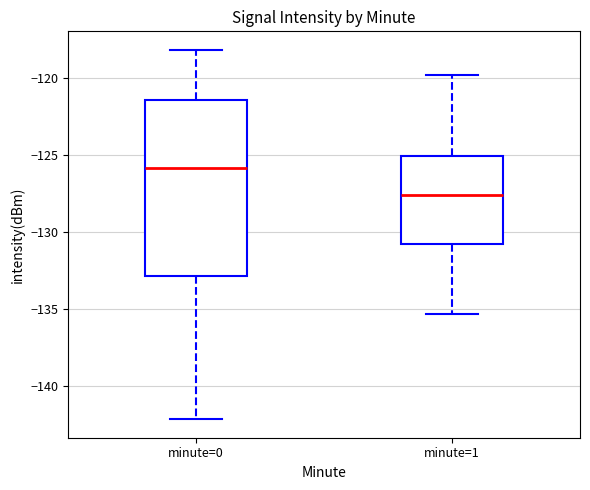

Where does the median line of the box for minute=0 sit on the y-axis? The values are not printed on the chart, so give them approximately, as read against the axis.

-126.0